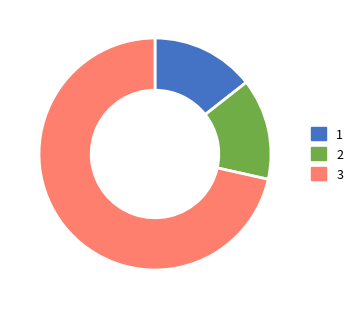

The 3 slice represents 72% of the pie. True or false?

True